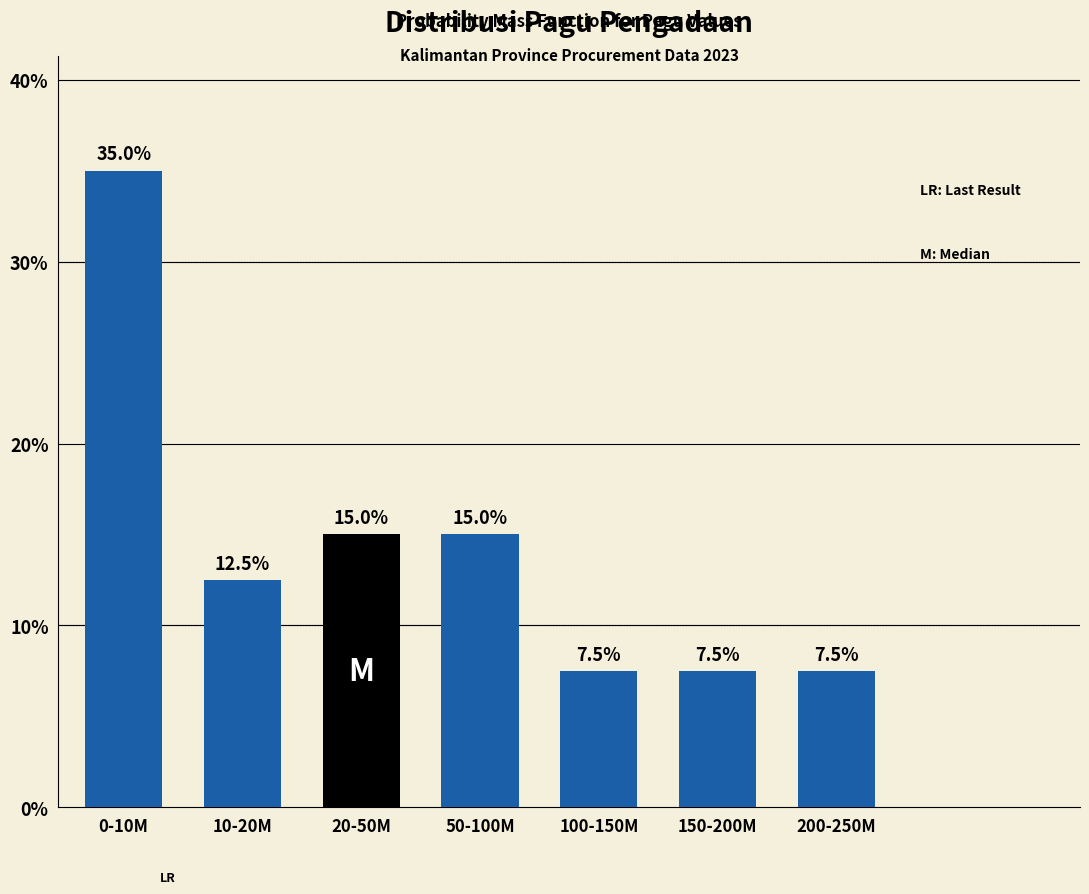

Reading left to right, transcribe all the data shown in this chart.

35.0	12.5	15.0	15.0	7.5	7.5	7.5